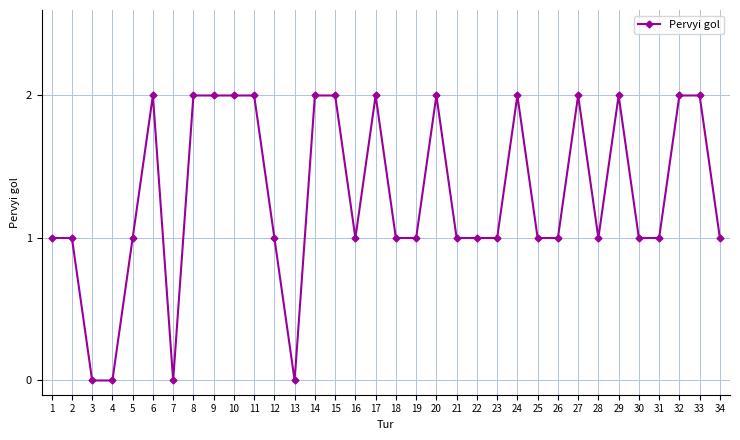

What is the ratio of the value at 29 to the value at 14?

1.0